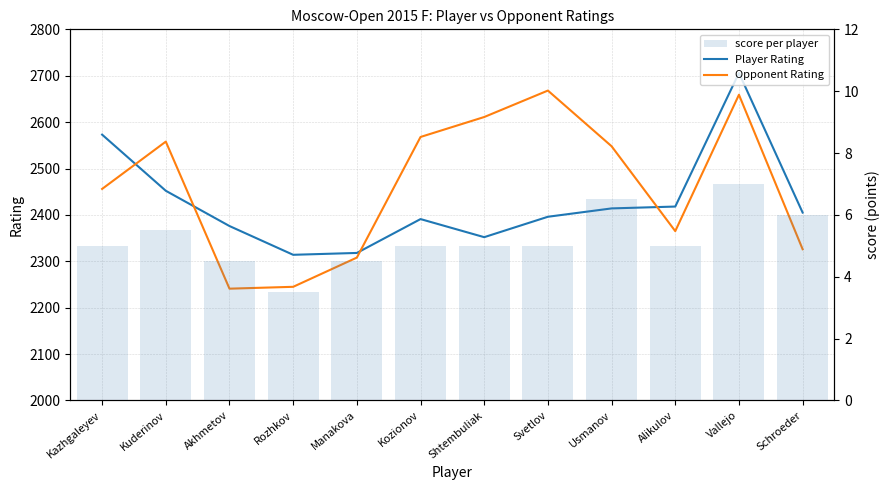

Rank the series at Schroeder from lowest to highest value.

score per player, Opponent Rating, Player Rating